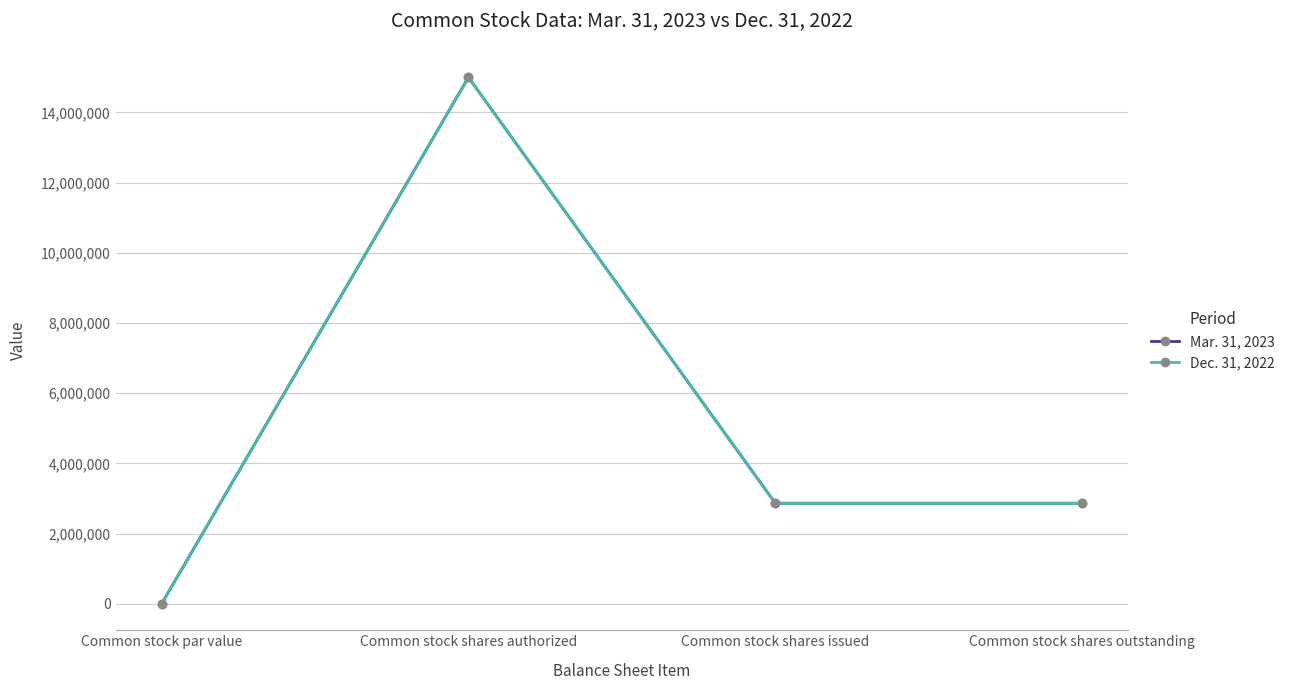

How many values in the Dec. 31, 2022 series exceed 2865046?

1